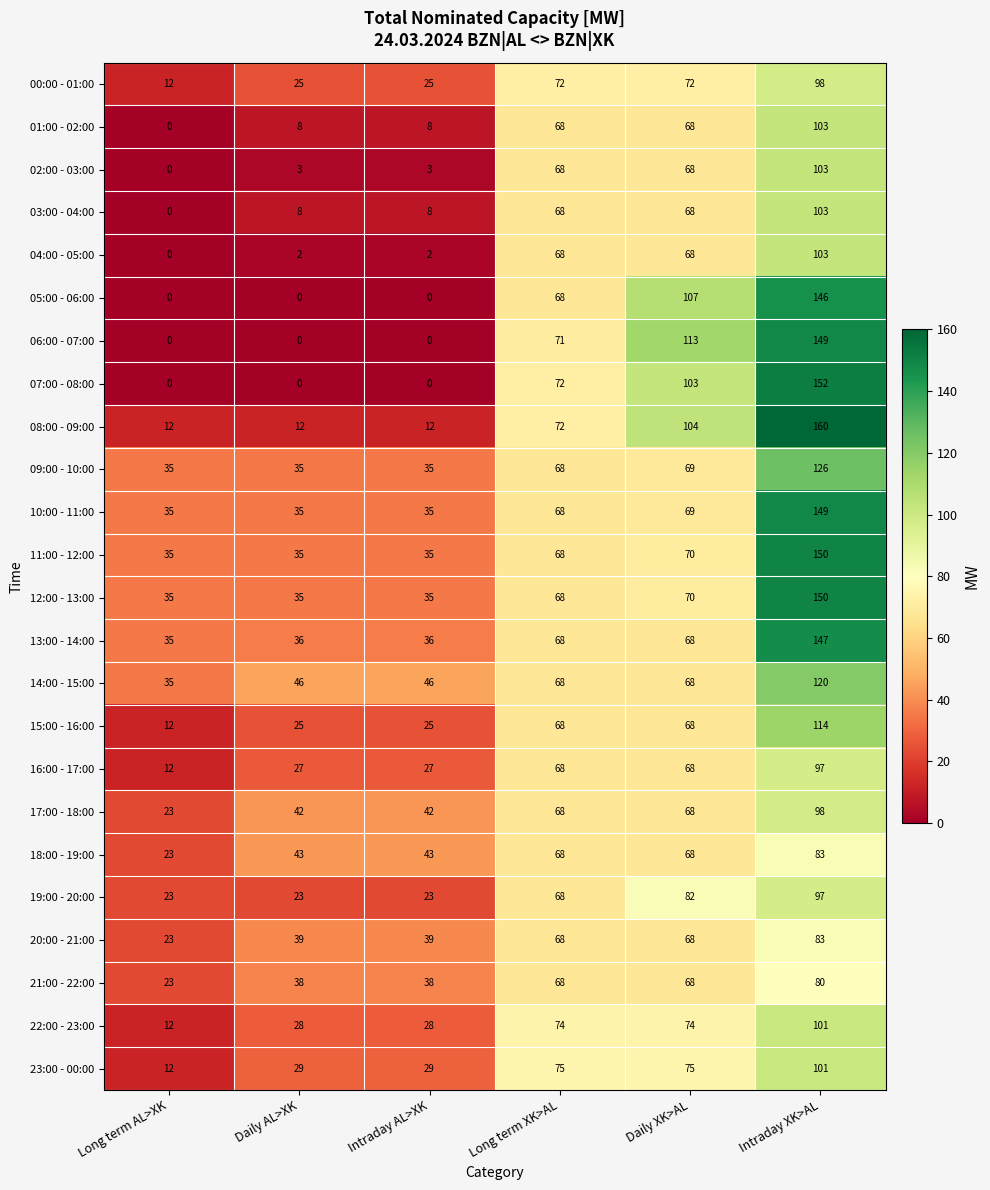

Which series changed the most between Long term XK>AL and Intraday XK>AL?

08:00 - 09:00